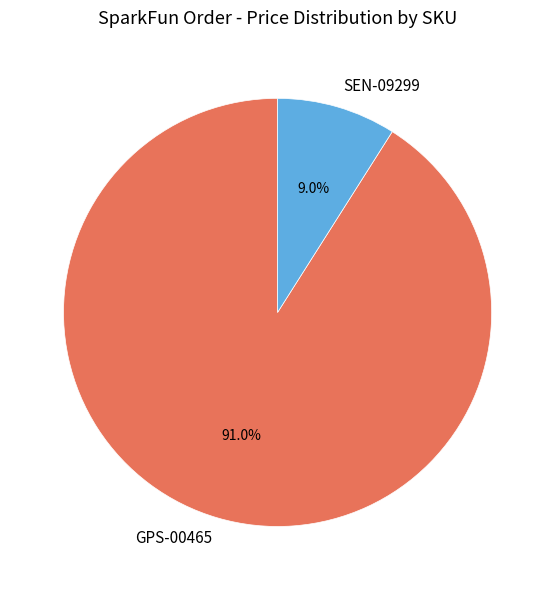

What percentage do GPS-00465 and SEN-09299 together represent?

100.0%